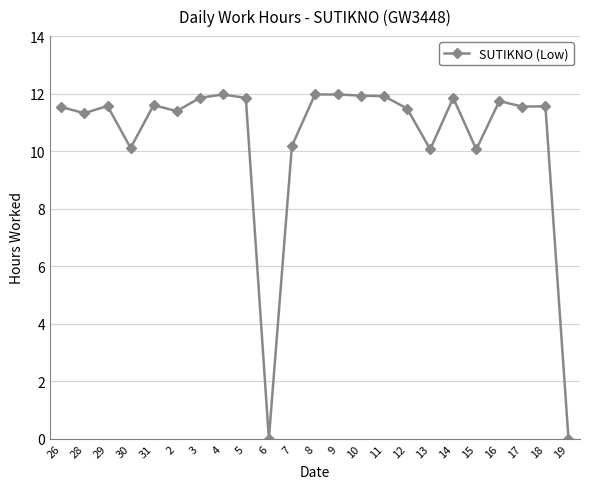

At which label does the data first exceed 11?

26